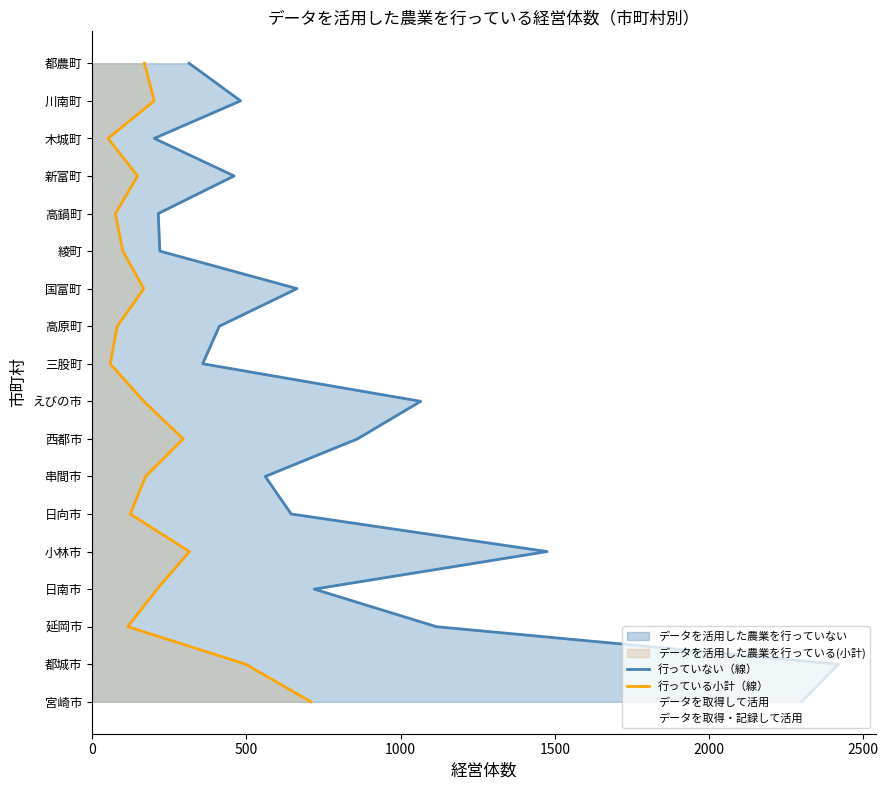

Which series has the widest spread of values?

行っていない（線）